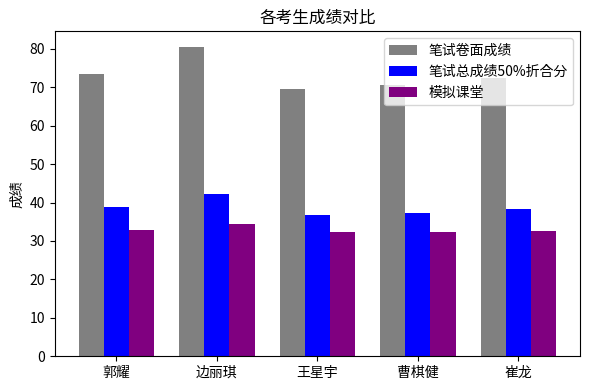

What is the sum of all 模拟课堂 values?

164.6